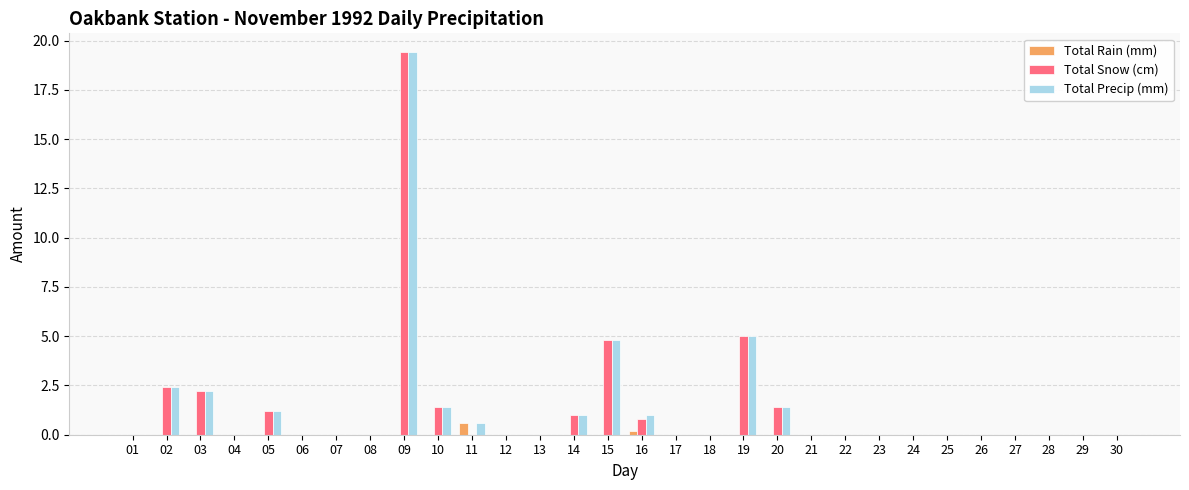

At which category is the sum across all series the highest?

09